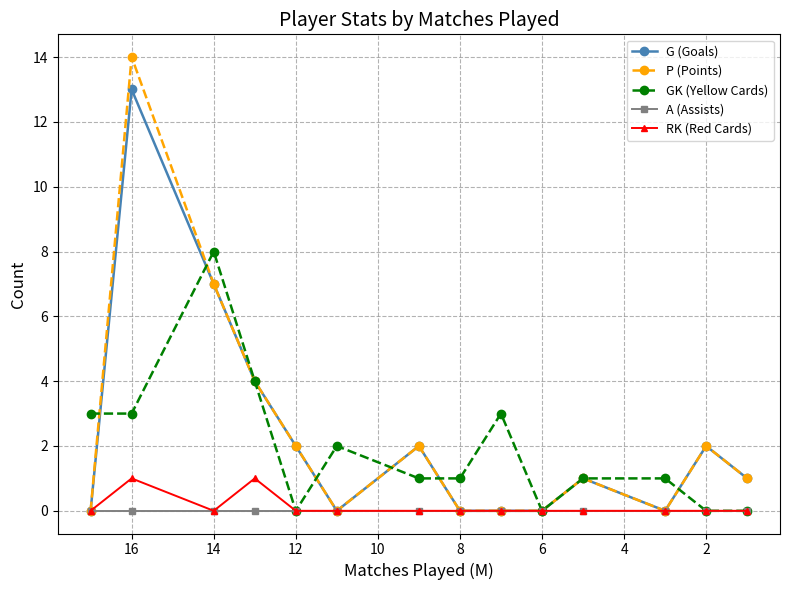

The RK (Red Cards) series shows 0 at 12. True or false?

True